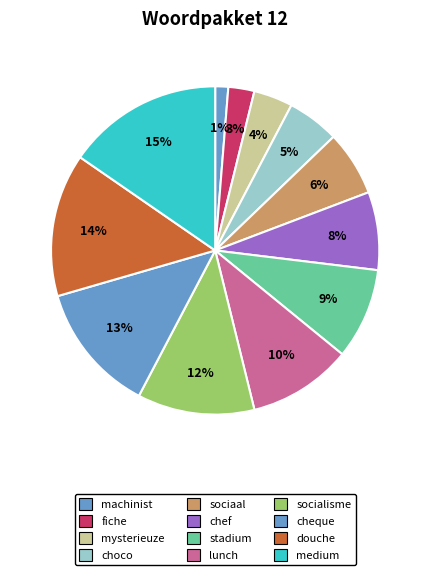

The chef slice represents 8% of the pie. True or false?

True